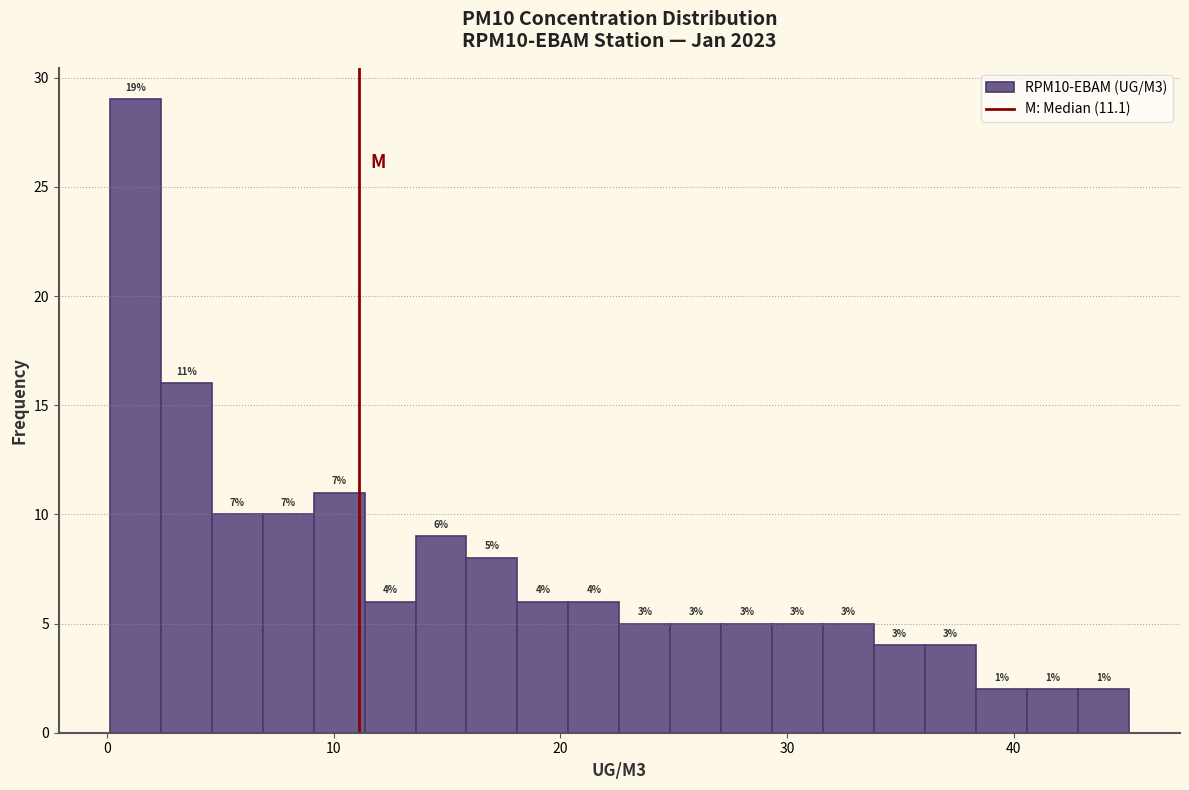

Read against the x-axis, roughly where is the centre of the tallest bar?

1